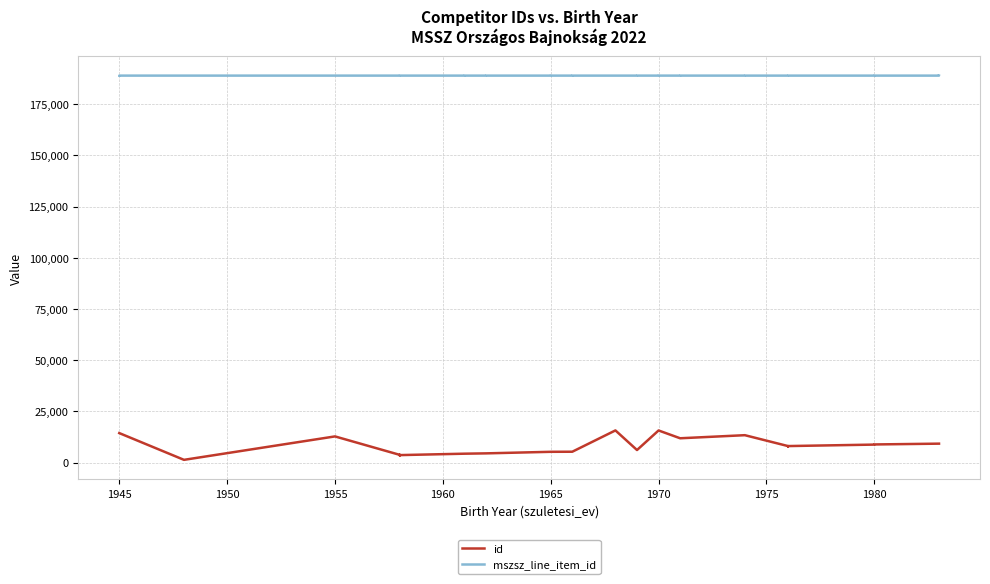

Which series has the largest total across all categories?

mszsz_line_item_id